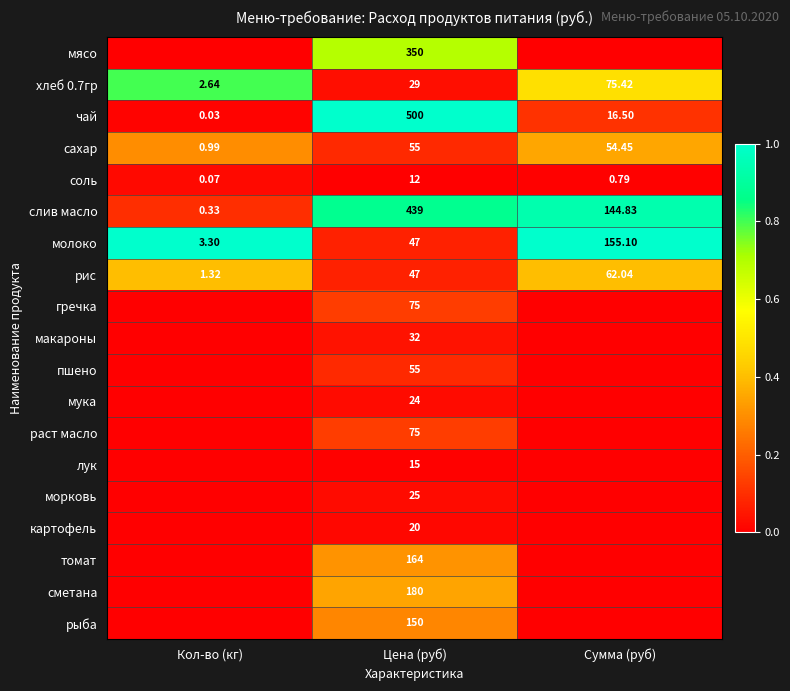

At which label does соль reach its peak?

Цена (руб)